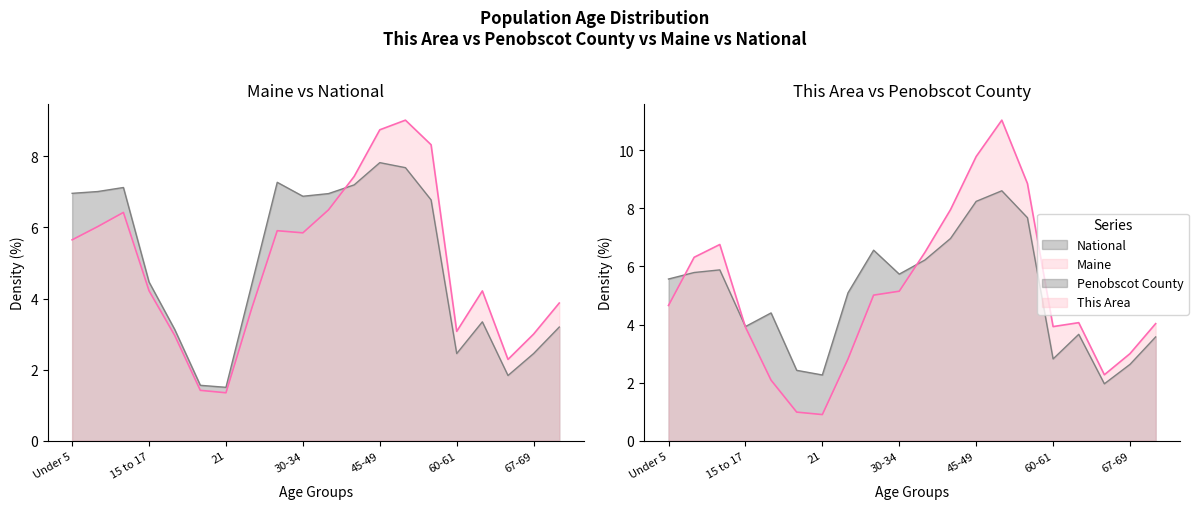

The National series shows 5.1 at 70-74. True or false?

False